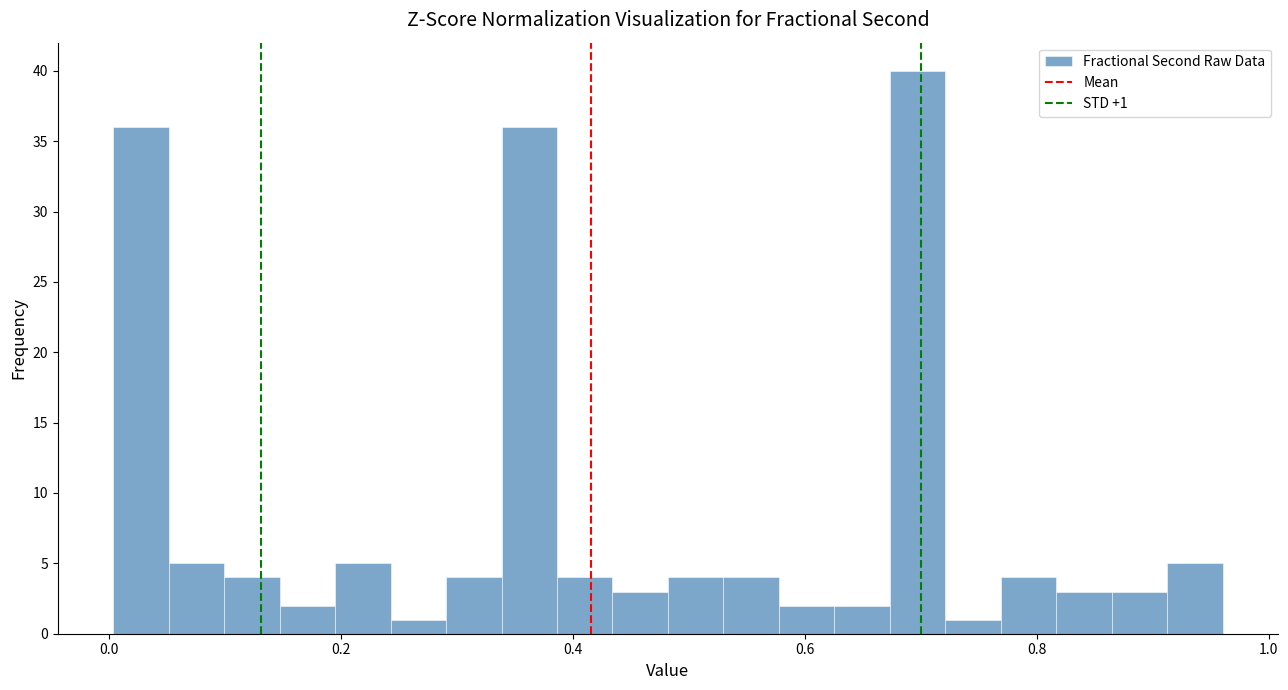

Around what value on the x-axis is the tallest bar? Give the approximate position of its centre, as read against the axis.

0.70